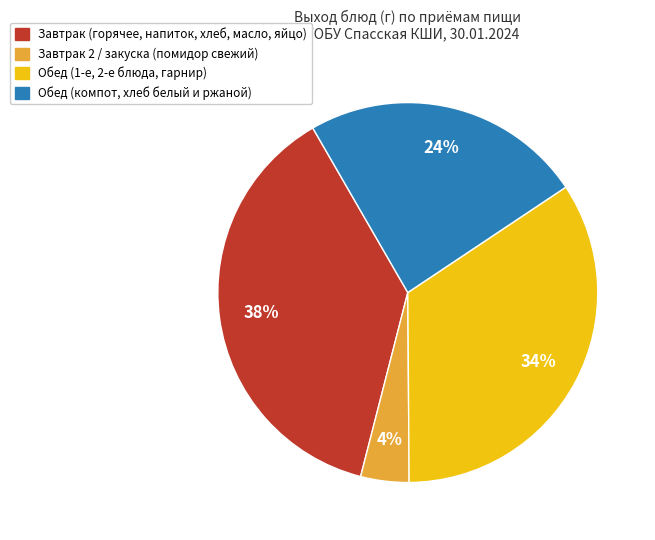

To the nearest percent, what is the average slice percentage?

25%